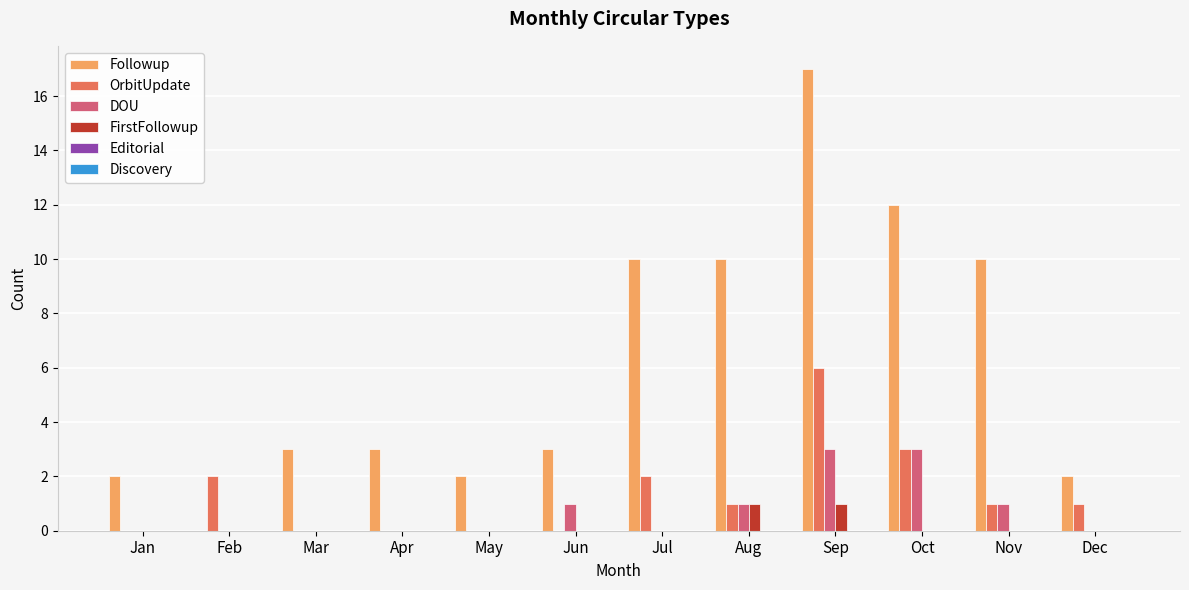

What is the sum of the OrbitUpdate values at Dec and Feb?

3